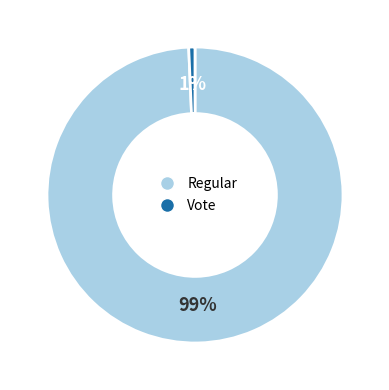

To the nearest percent, what portion does Vote represent?

1%